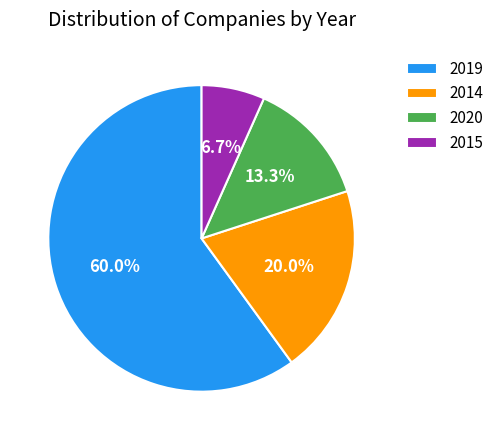

To the nearest percent, what portion does 2015 represent?

7%